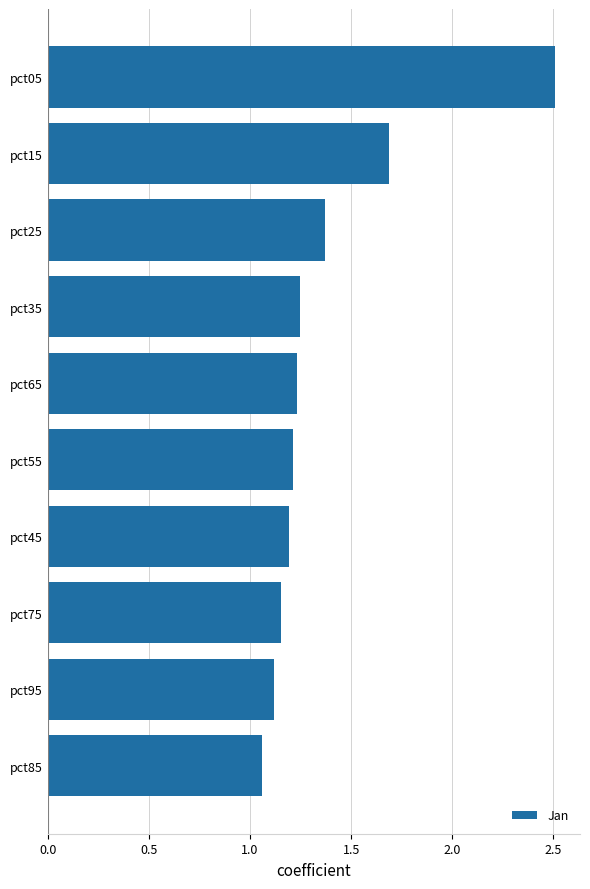

Is it true that the value at pct15 is 1.7?

True